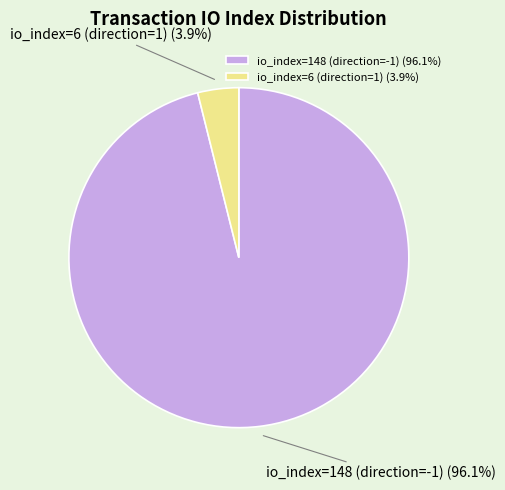

What percentage do io_index=6 (direction=1) and io_index=148 (direction=-1) together represent?

100.0%